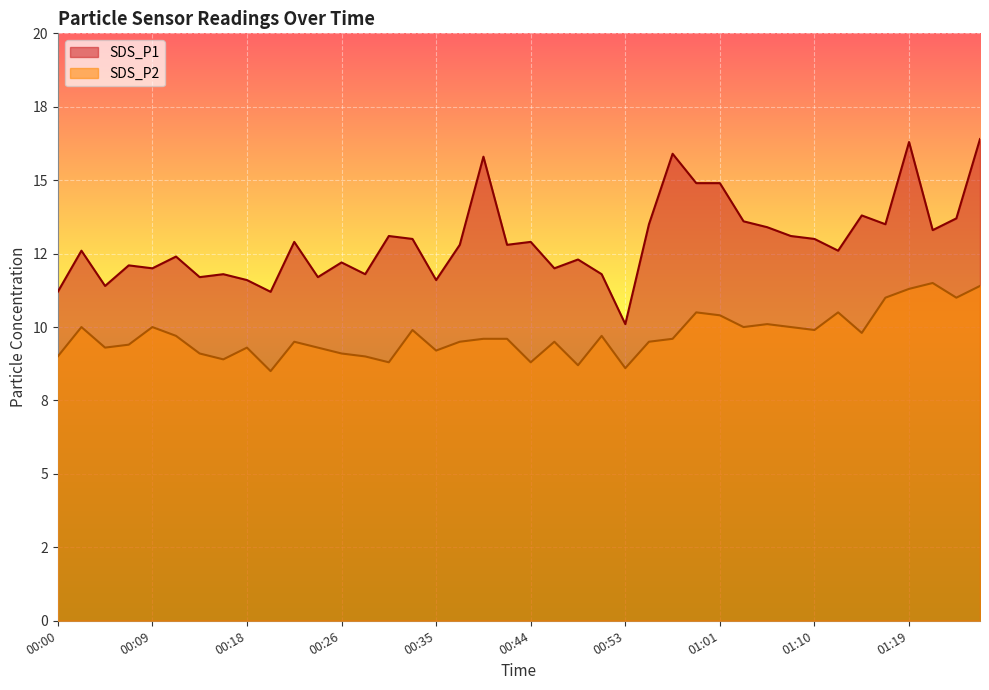

At which category is the sum across all series the highest?

01:25